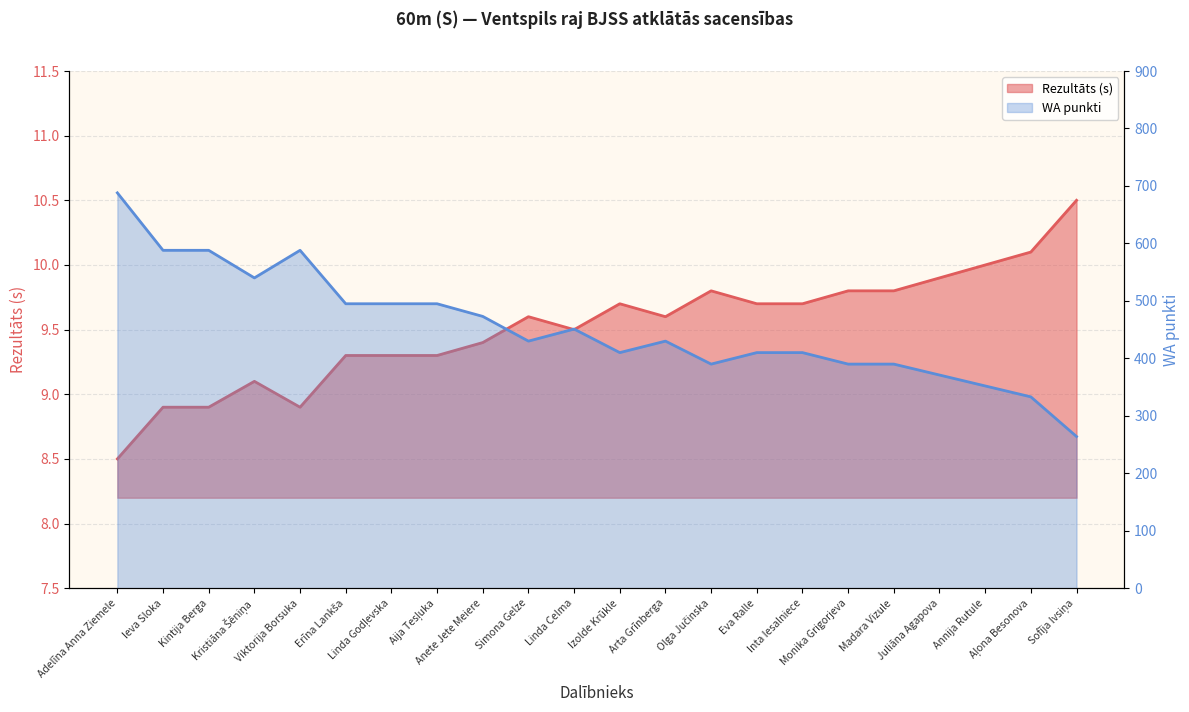

Where is the first local minimum for Rezultāts?

Viktorija Borsuka